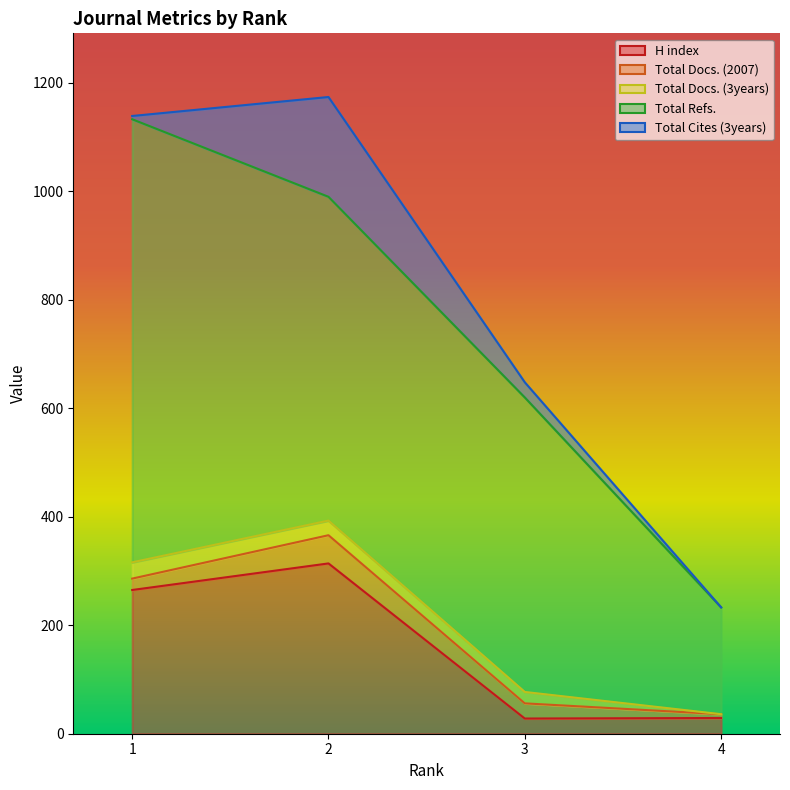

Reading right to left, extract all data points from this chart.

H index: 29	28	314	265
Total Docs. (2007): 7	28	52	21
Total Docs. (3years): 0	21	27	30
Total Refs.: 197	543	597	817
Total Cites (3years): 0	28	184	6